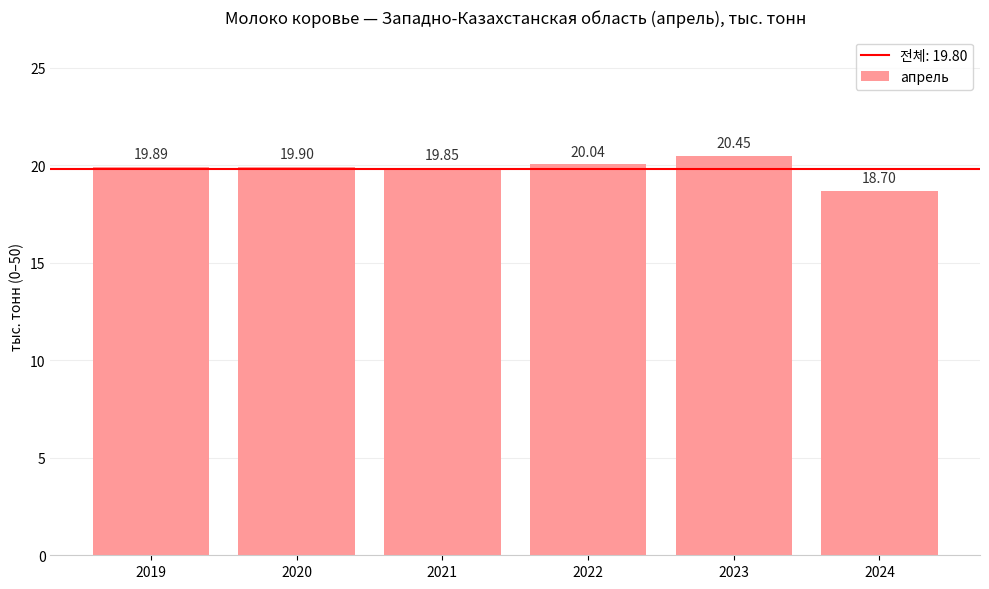

List the labels in order of value, largest first.

2023, 2022, 2020, 2019, 2021, 2024